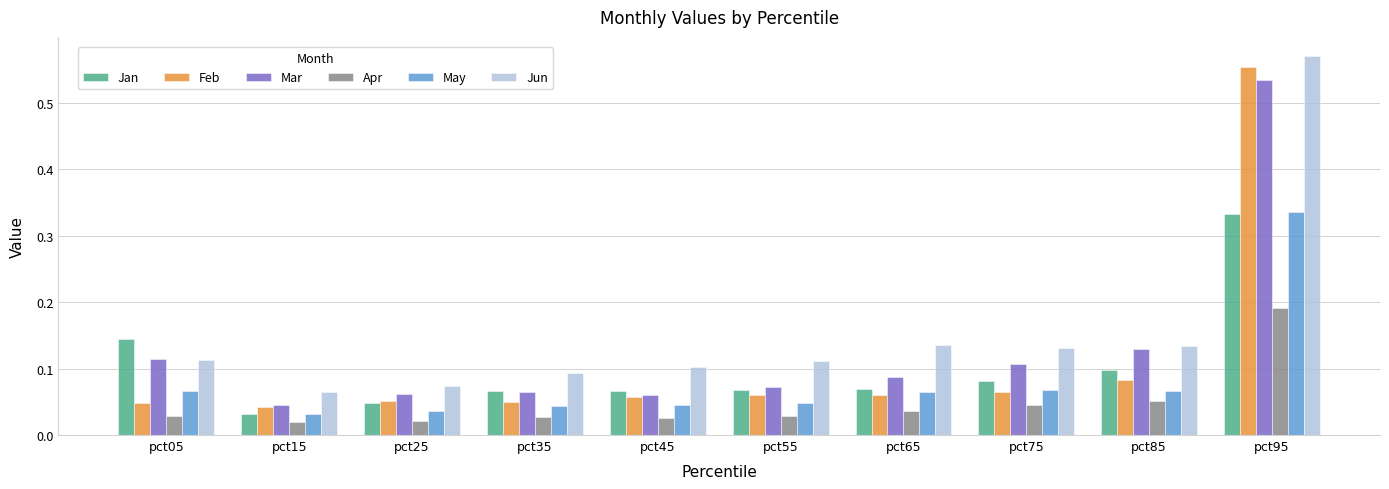

What is the sum of the Jan values at pct65 and pct95?

0.4